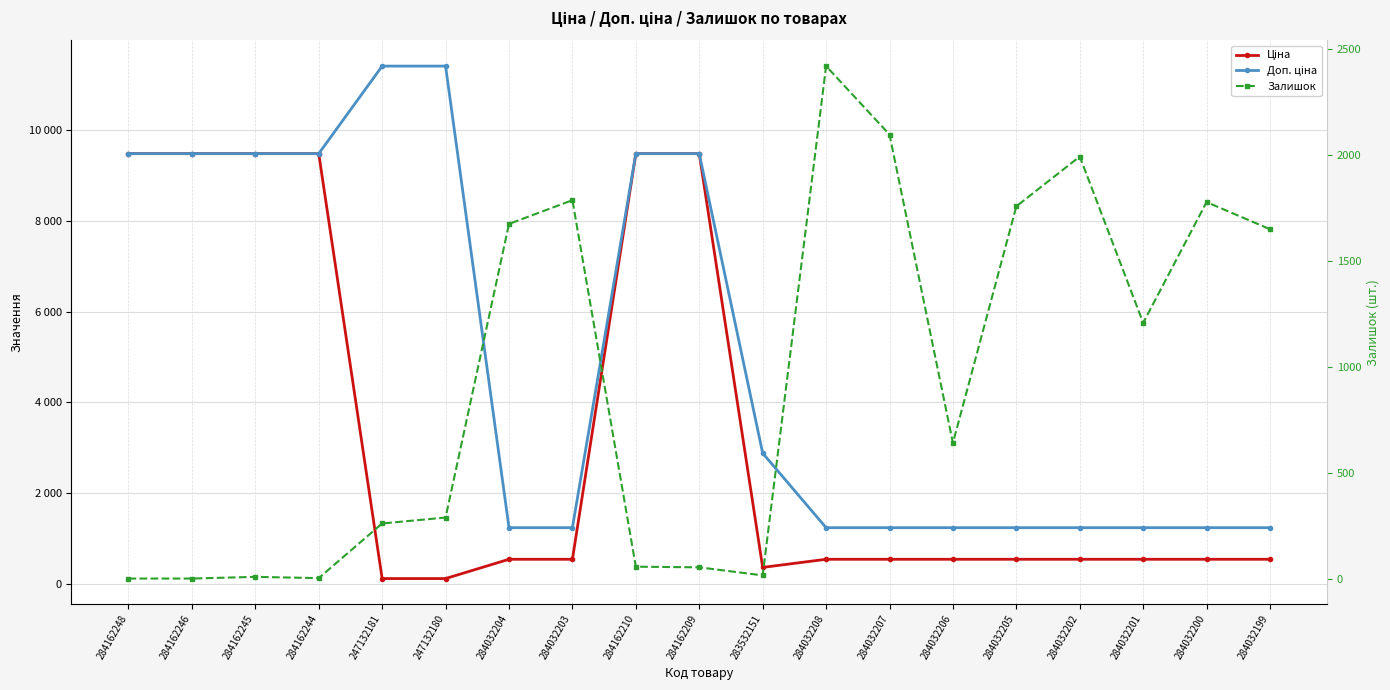

Reading left to right, what are all the values shown in this chart?

Ціна: 9480.1	9480.1	9480.1	9480.1	114.1	114.1	539.0	539.0	9480.1	9480.1	359.9	539.0	539.0	539.0	539.0	539.0	539.0	539.0	539.0
Доп. ціна: 9480.1	9480.1	9480.1	9480.1	11410.0	11410.0	1235.4	1235.4	9480.1	9480.1	2878.8	1235.4	1235.4	1235.4	1235.4	1235.4	1235.4	1235.4	1235.4
Залишок: 0.0	0.0	8.0	2.0	260.0	288.0	1674.0	1786.0	56.0	53.0	15.0	2419.0	2096.0	640.0	1757.0	1992.0	1207.0	1777.0	1649.0